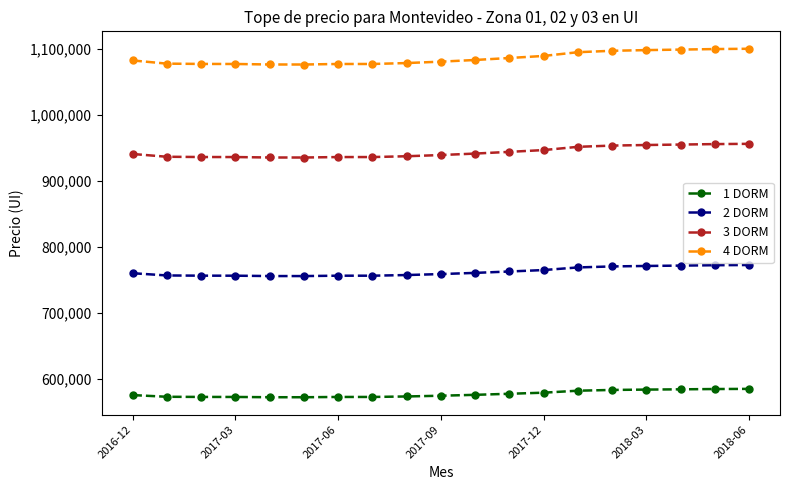

What is the difference between the maximum and minimum values in the 2 DORM series?

16782